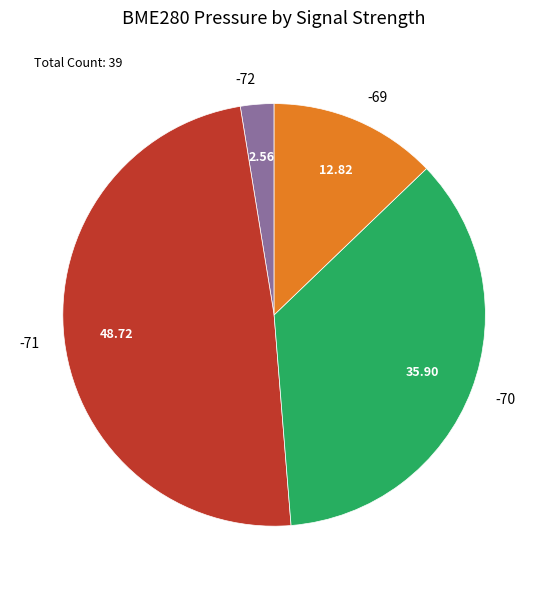

Which has a higher value, -70 or -72?

-70